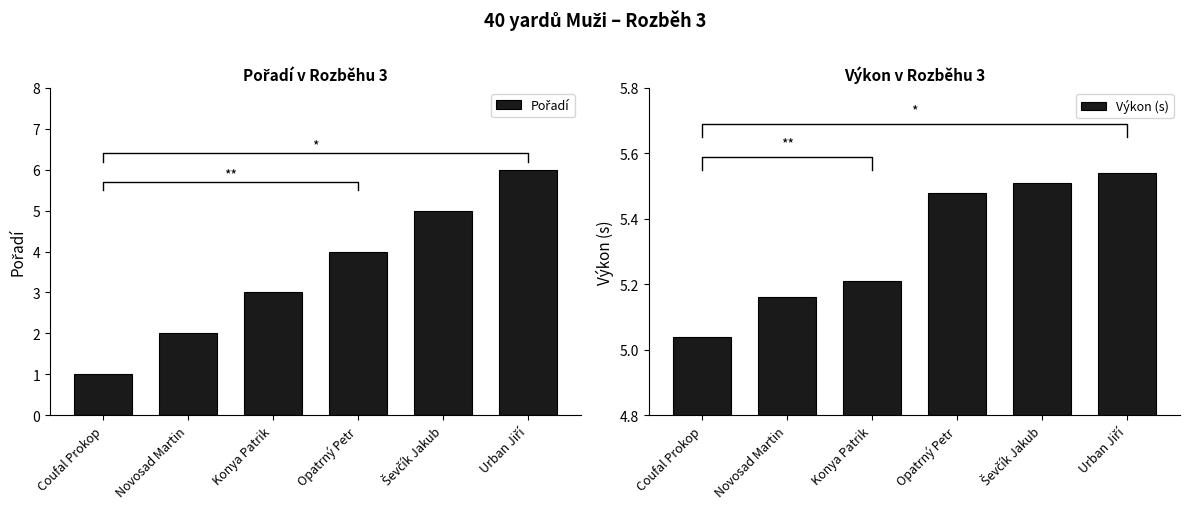

True or false: Pořadí has a value of 3.0 at Konya Patrik.

True